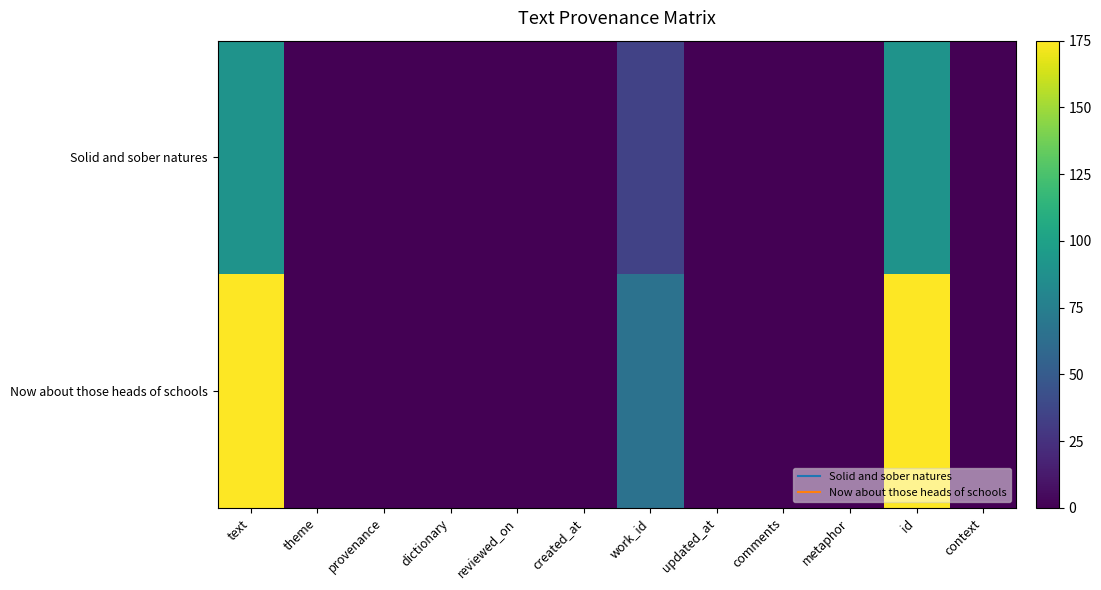

Which series has the largest total across all categories?

Now about those heads of schools